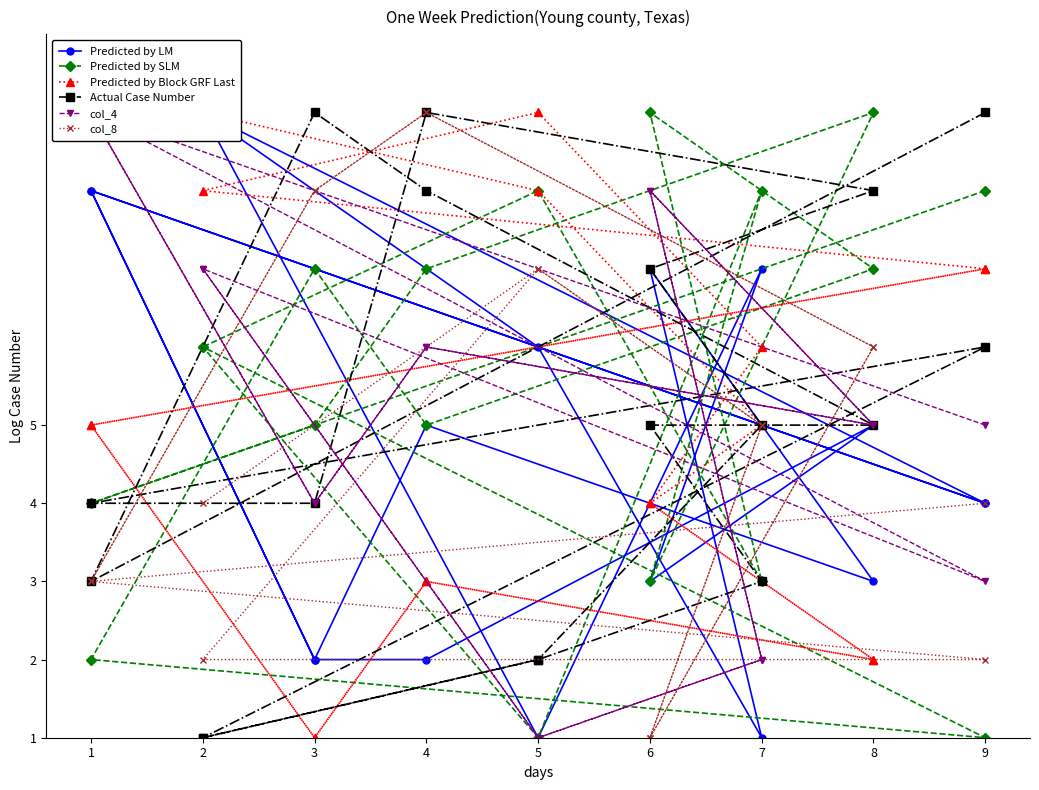

What is the maximum value for Actual Case Number?

9